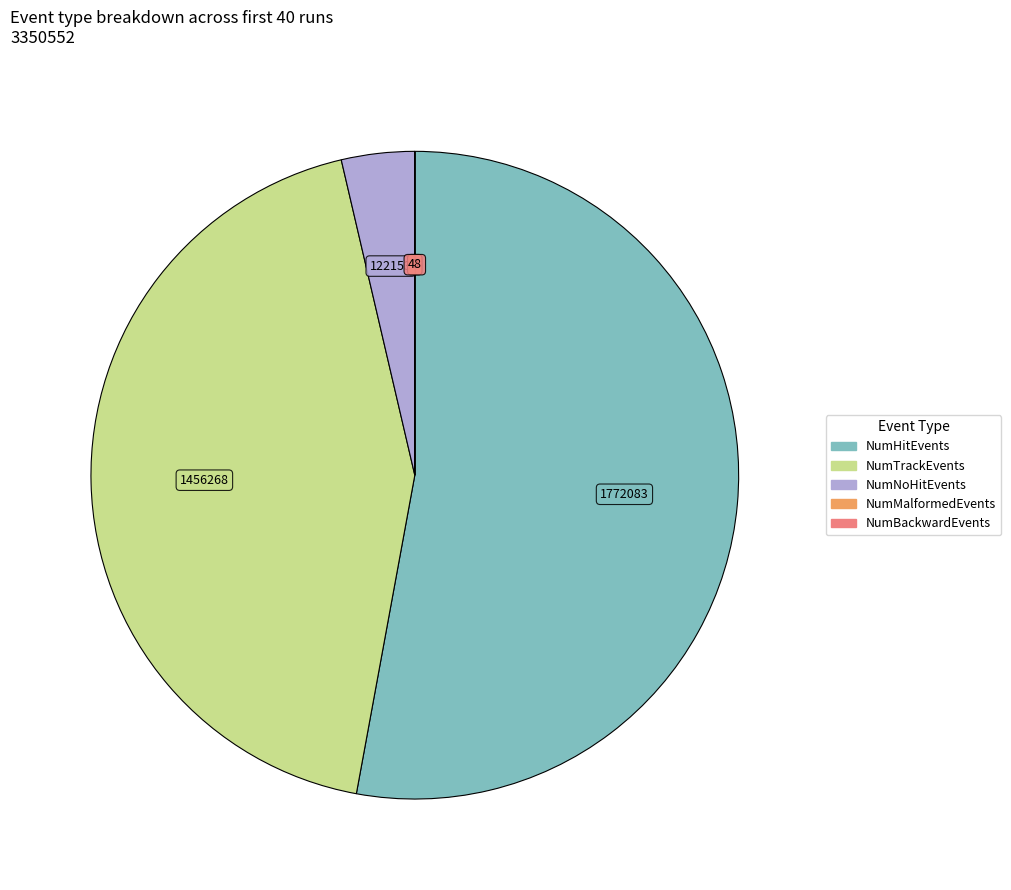

What is the ratio of the value at NumHitEvents to the value at NumNoHitEvents?

14.5